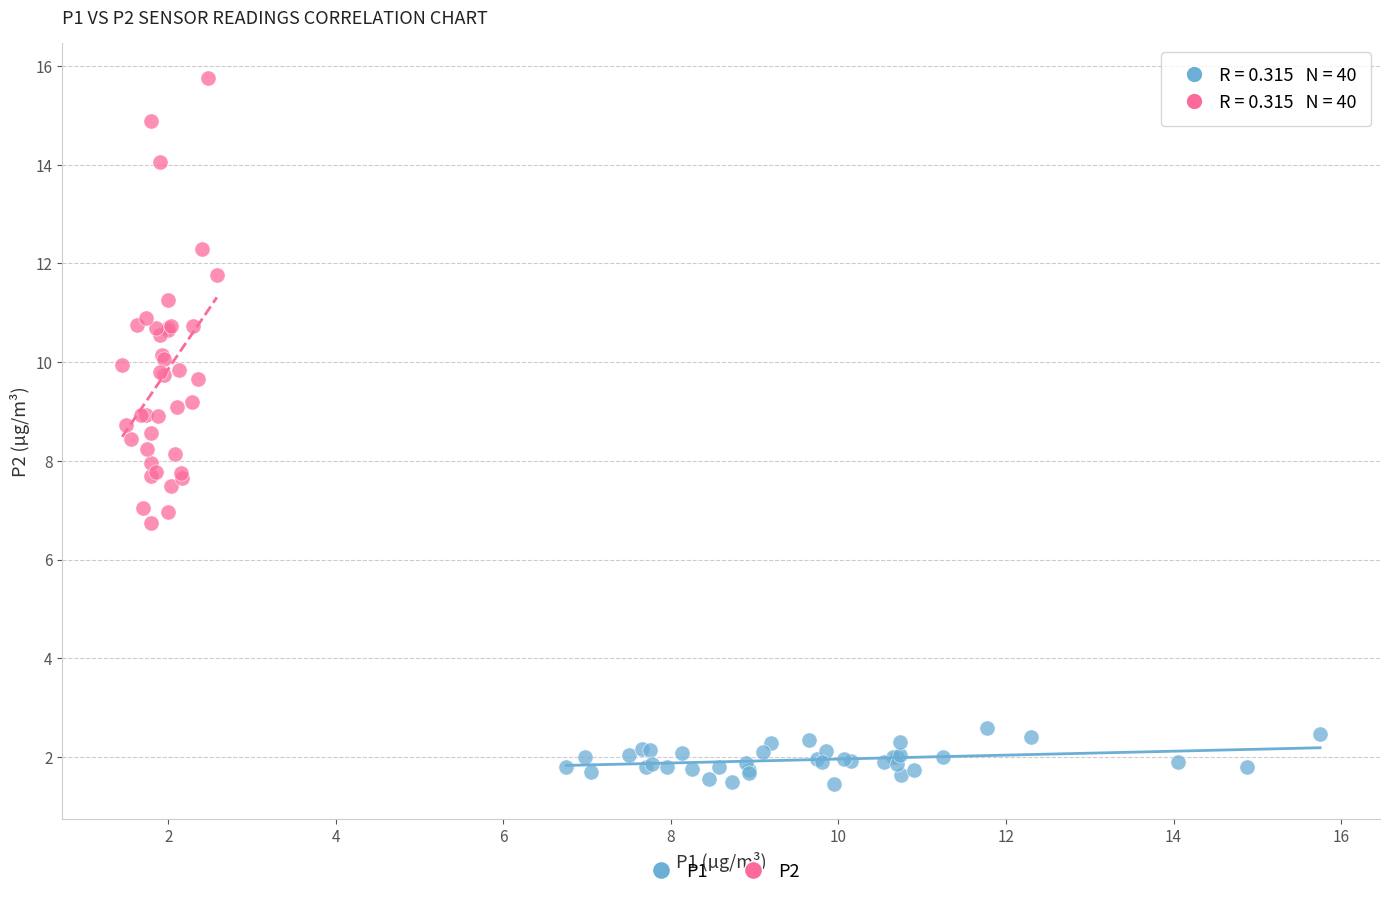

Which series reaches the maximum Y coordinate?

P2